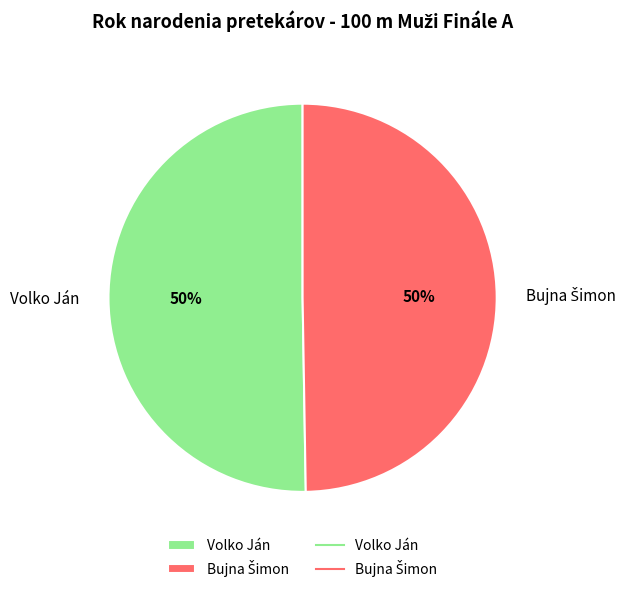

To the nearest percent, what is the average slice percentage?

50%